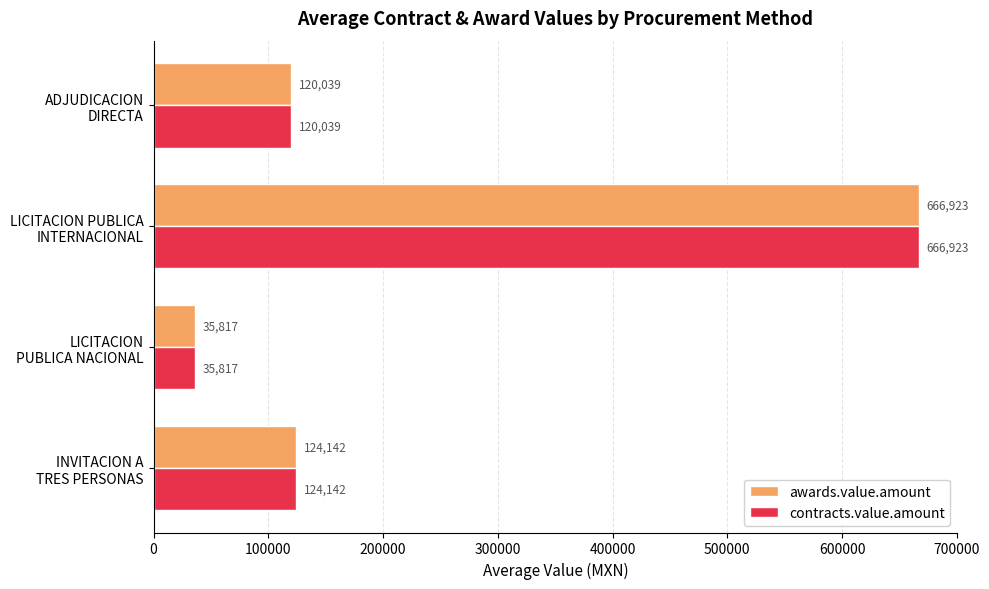

At how many categories does at least one series exceed 50673?

3